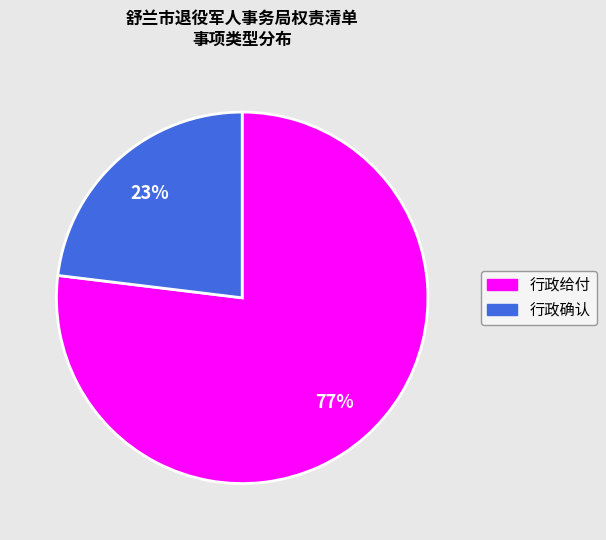

To the nearest percent, what percentage of the pie is 行政确认?

23%